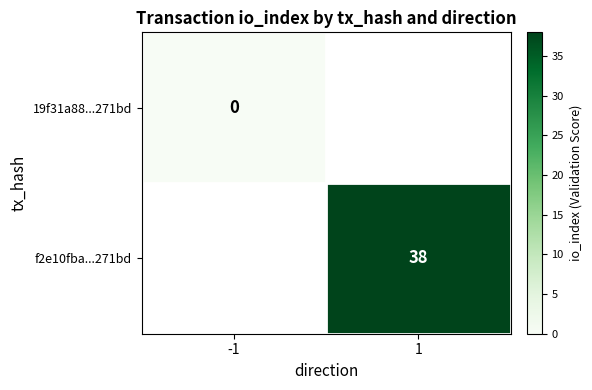

Is it true that f2e10fba...271bd equals 38 at 1?

True